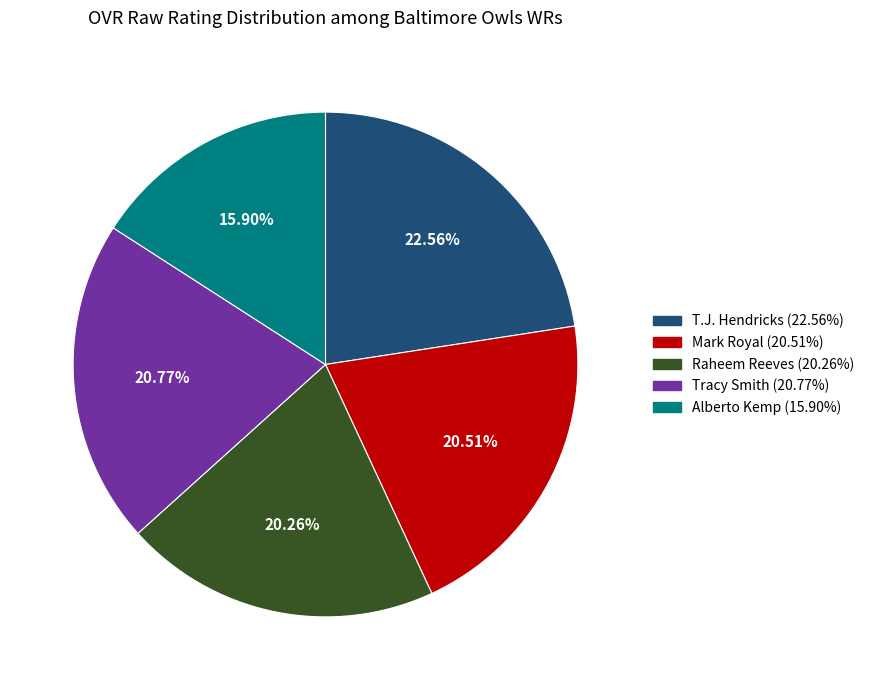

Does Raheem Reeves account for over 50% of the chart?

No